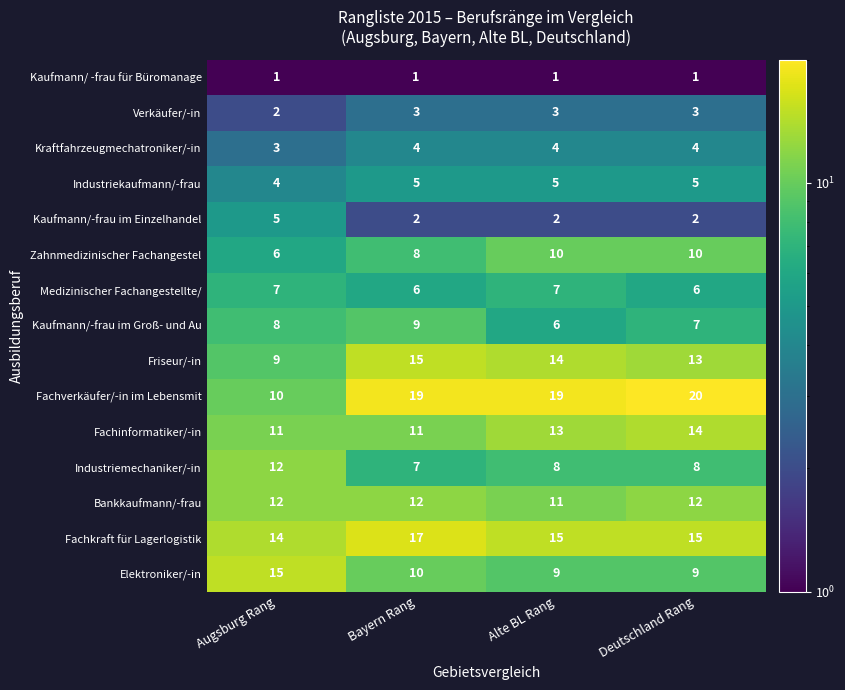

Read the Industriekaufmann/-frau value at Alte BL Rang.

5